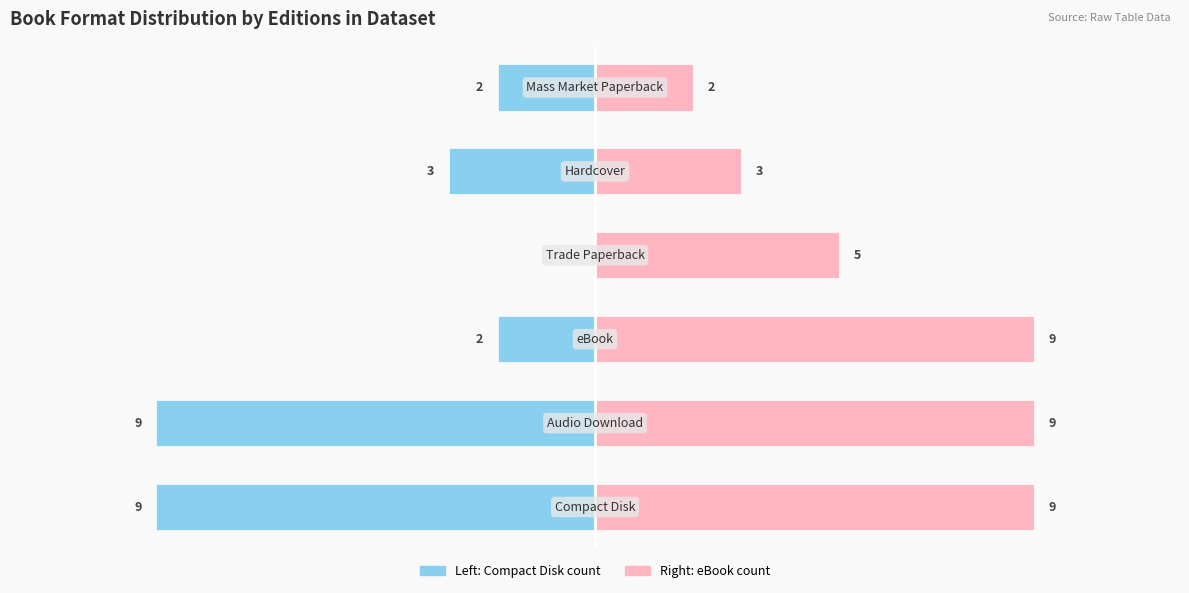

Where does the Compact Disk series first go above -2?

3